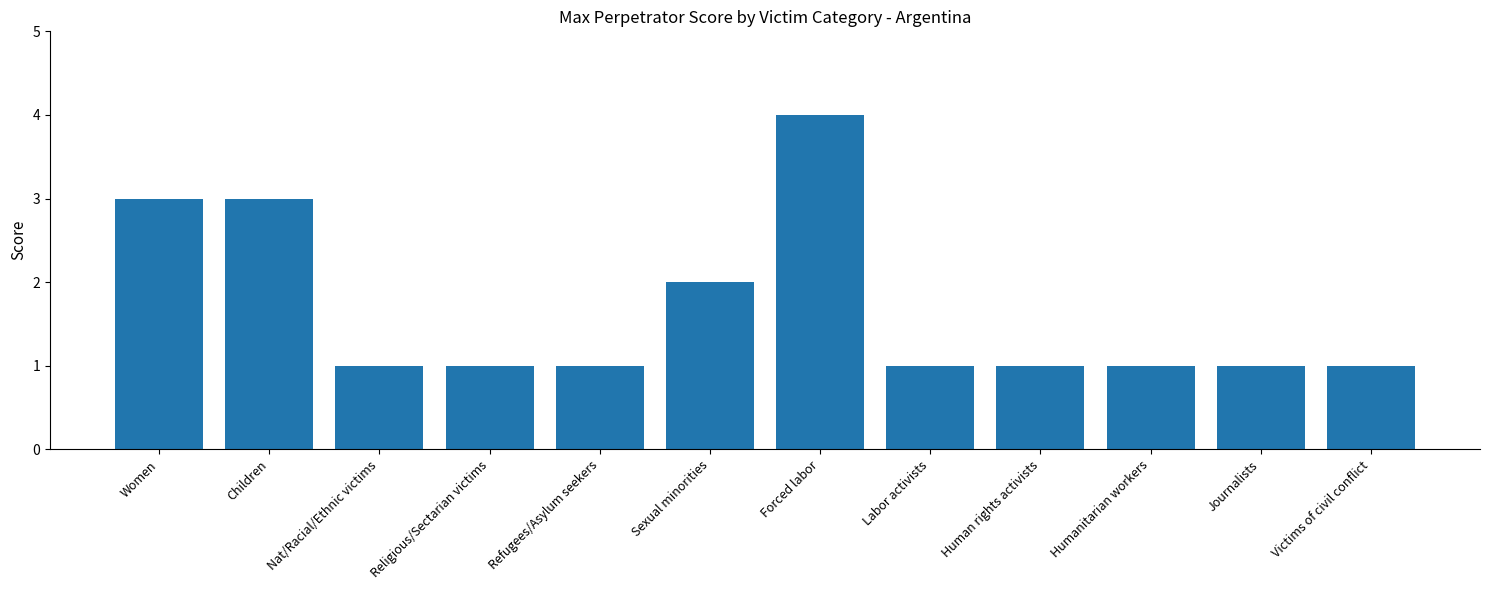

True or false: the data shows 4 at Forced labor.

True